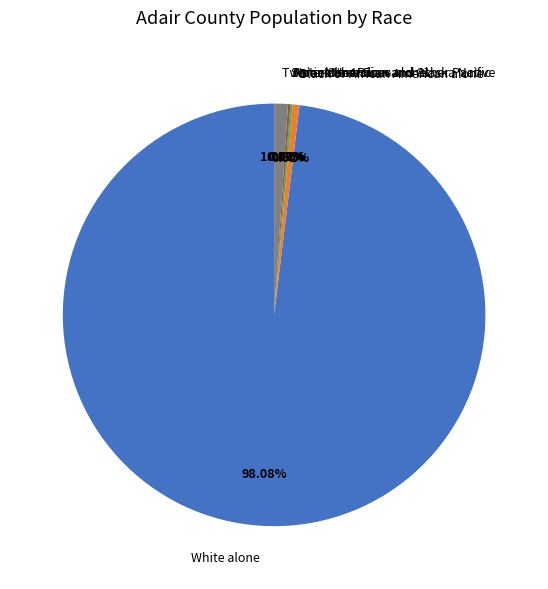

What is the largest slice in the pie chart?

White alone